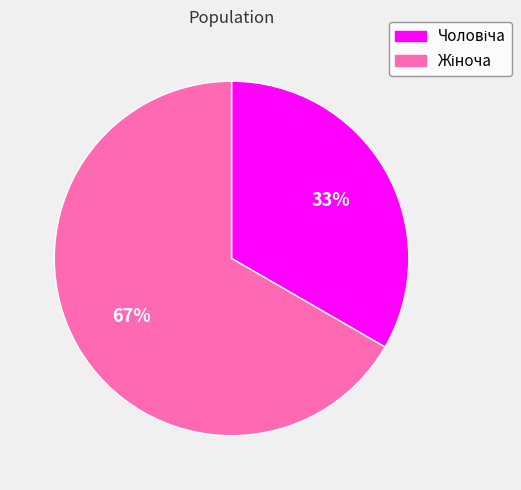

To the nearest percent, what is the average slice percentage?

50%